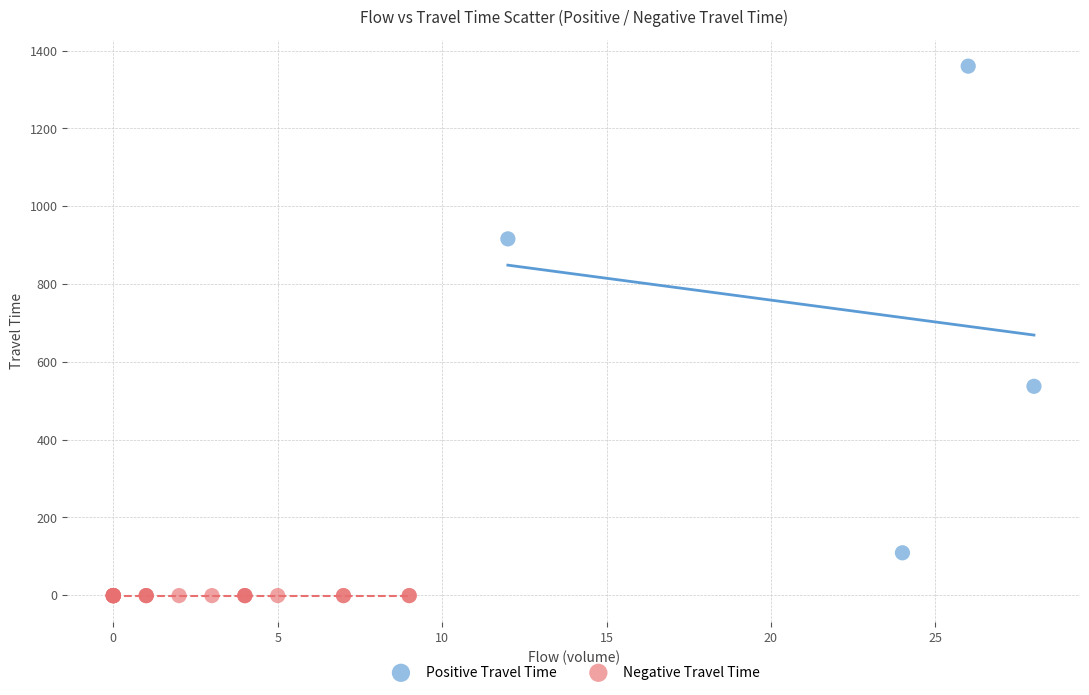

Which series contains the highest Y value?

Positive Travel Time